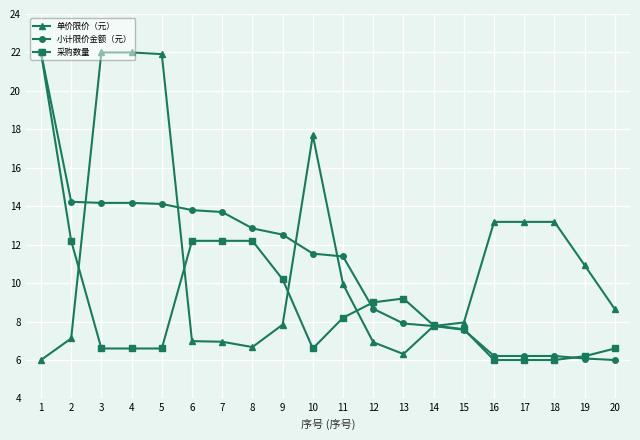

What is the maximum value shown in the chart?

22.0